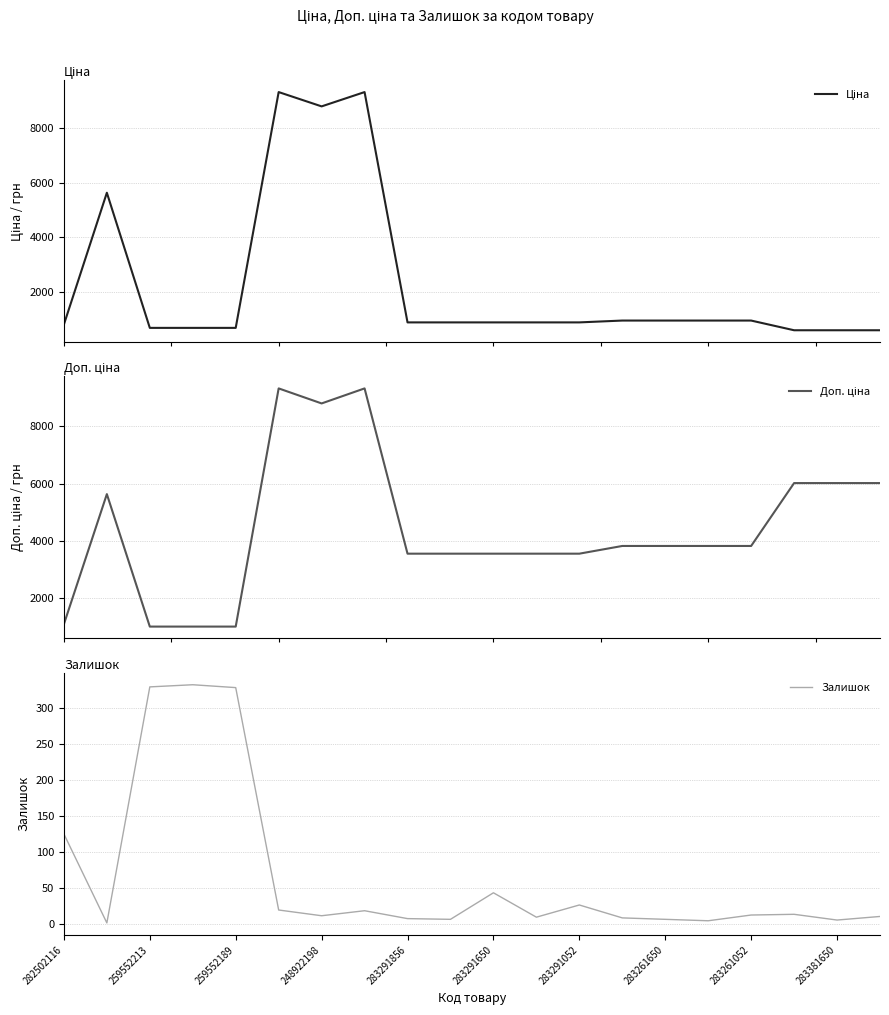

What value does the Залишок series have at 15?

4.0